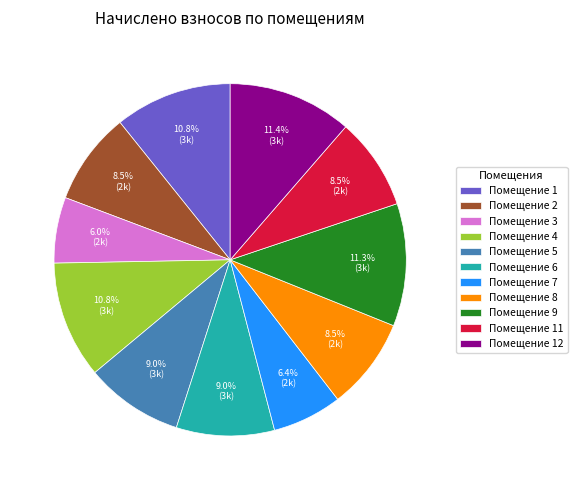

Approximately how many times larger is the value at Помещение 7 compared to Помещение 12?

0.6